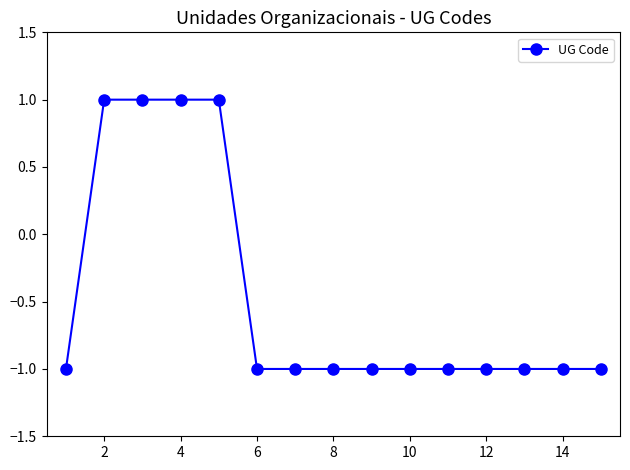

What is the sum of all values?

-7